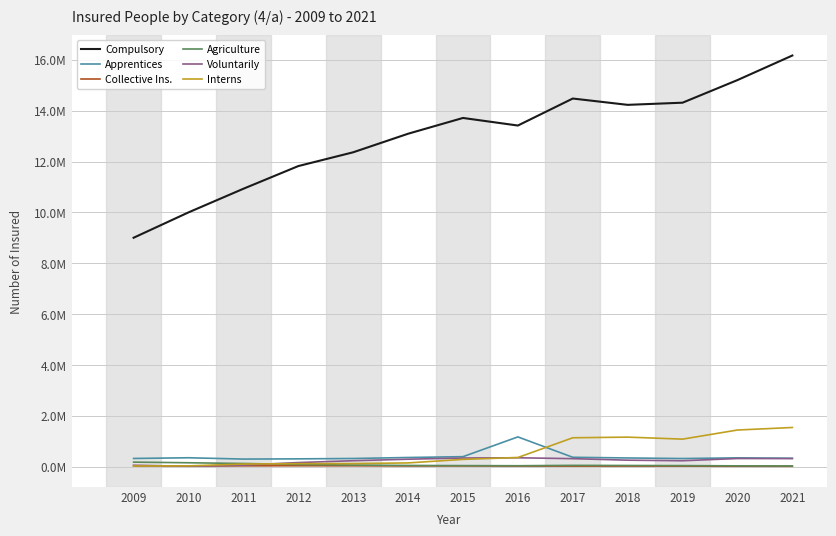

What are all the series names shown in the legend?

Compulsory, Apprentices, Collective Ins., Agriculture, Voluntarily, Interns